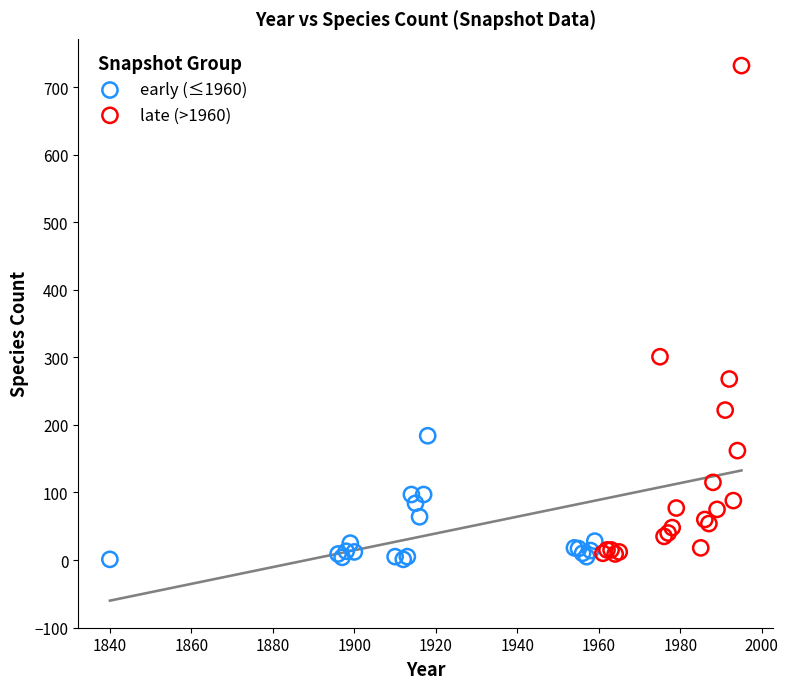

Which series has the largest Y range (max minus min)?

late (>1960)